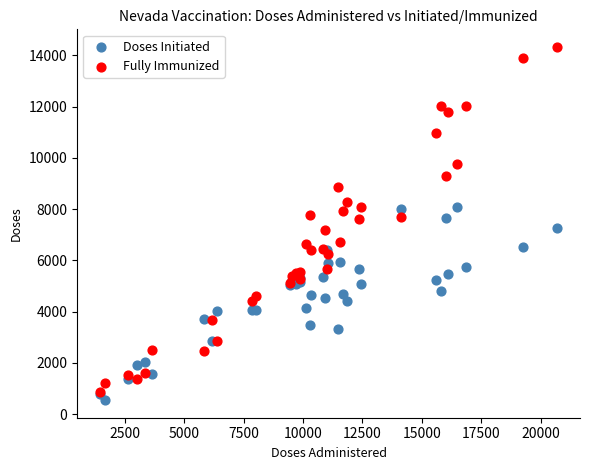

Which series reaches the maximum Y coordinate?

Fully Immunized